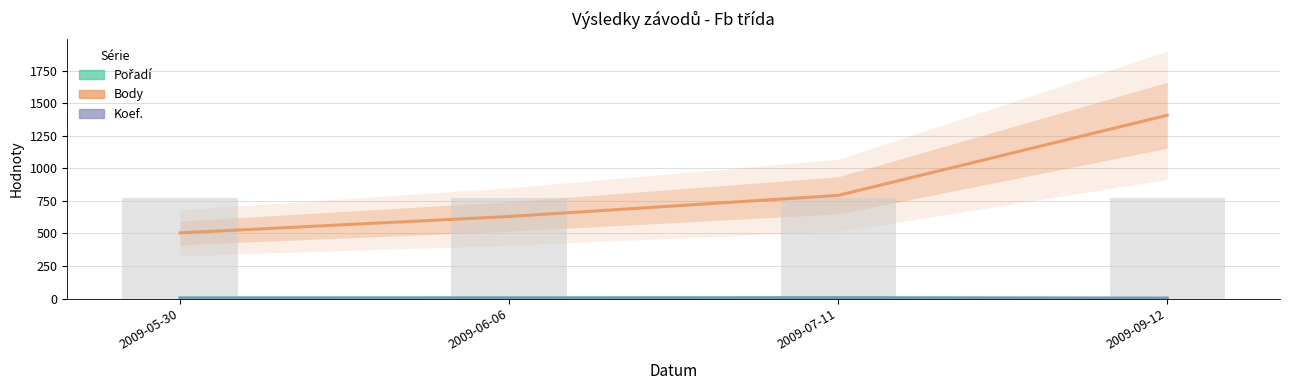

Reading right to left, list all the values displayed in this chart.

Pořadí: 3	8	7	6
Body: 1407	792	630	504
Koef.: 3	4	3	3